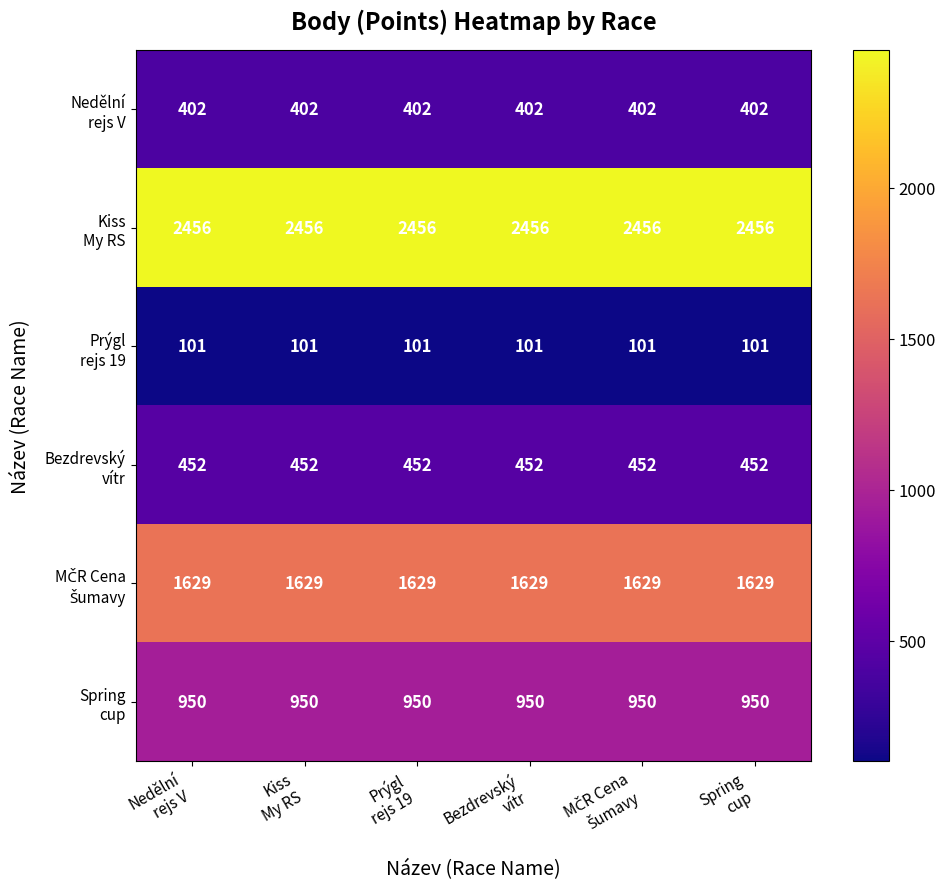

At how many categories does at least one series exceed 799?

6